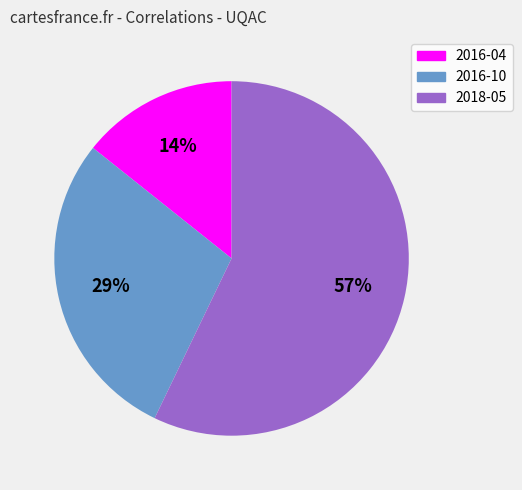

What percentage is the 2016-04 slice, to the nearest percent?

14%